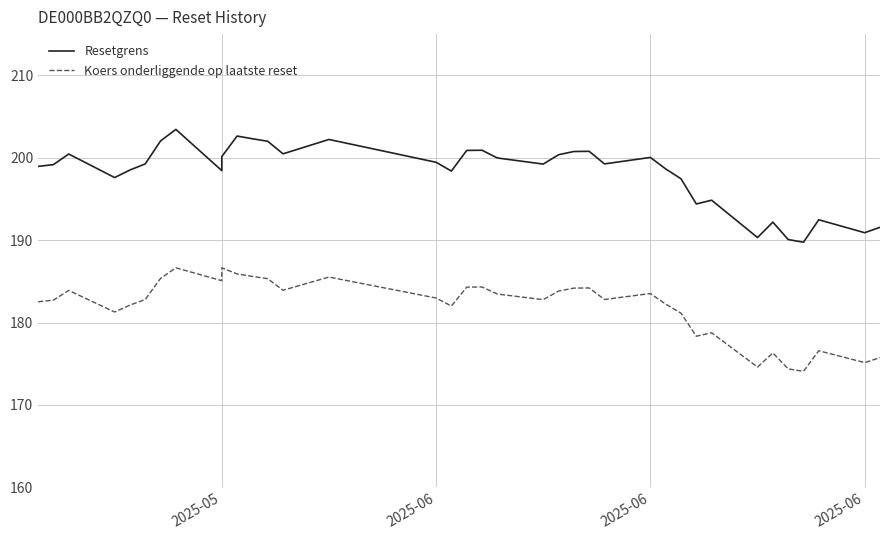

Reading right to left, what are all the values shown in this chart?

Resetgrens: 191.6	190.9	192.5	189.7	190.1	192.2	190.3	194.8	194.4	197.4	198.6	200.0	199.3	200.8	200.8	200.4	199.2	200.0	200.9	200.9	198.4	199.4	202.2	200.5	202.0	202.3	202.6	200.1	198.4	203.4	202.0	199.3	198.5	197.6	200.5	199.2	198.9
Koers onderliggende op laatste reset: 175.7	175.1	176.6	174.1	174.4	176.3	174.6	178.8	178.3	181.1	182.2	183.5	182.8	184.2	184.2	183.8	182.8	183.5	184.3	184.3	182.0	183.0	185.5	183.9	185.3	185.6	185.9	186.6	185.1	186.6	185.4	182.8	182.1	181.3	183.9	182.7	182.5